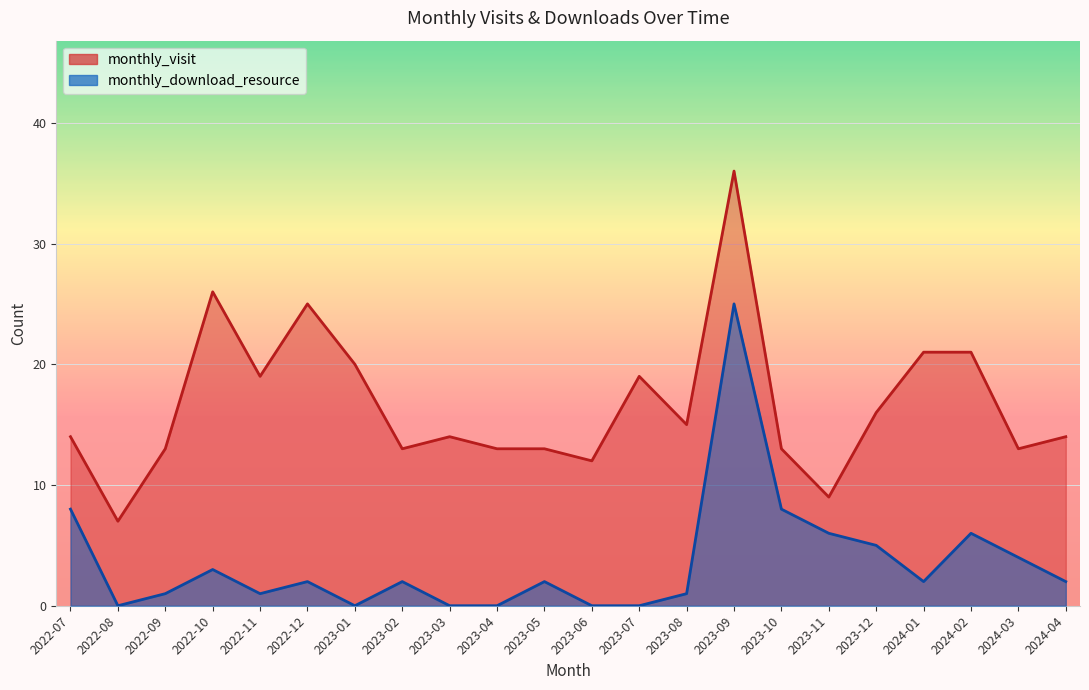

True or false: monthly_visit and monthly_download_resource cross at least once.

False